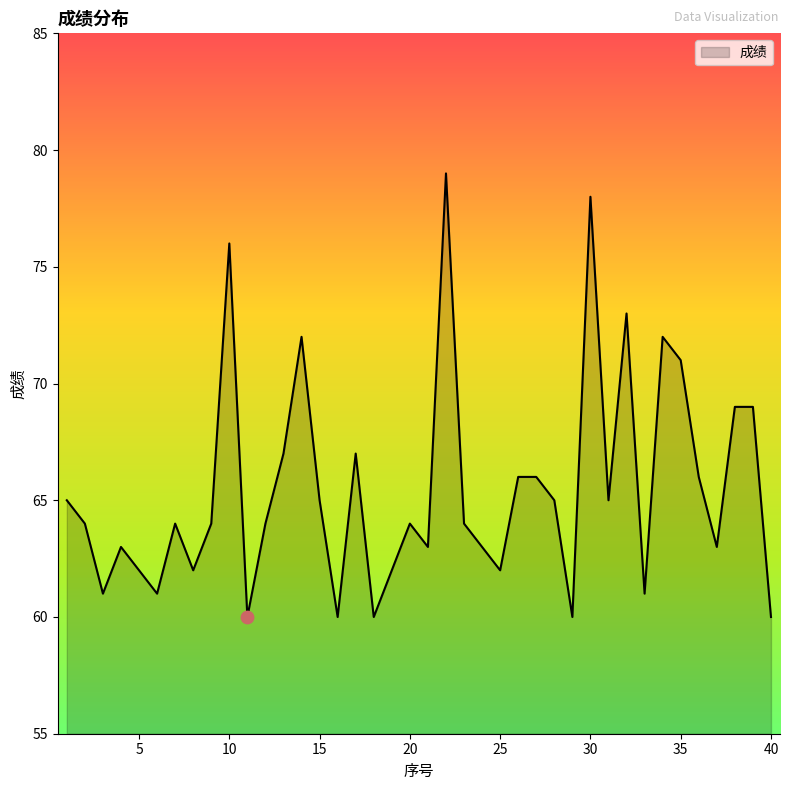

What is the greatest value displayed?

79